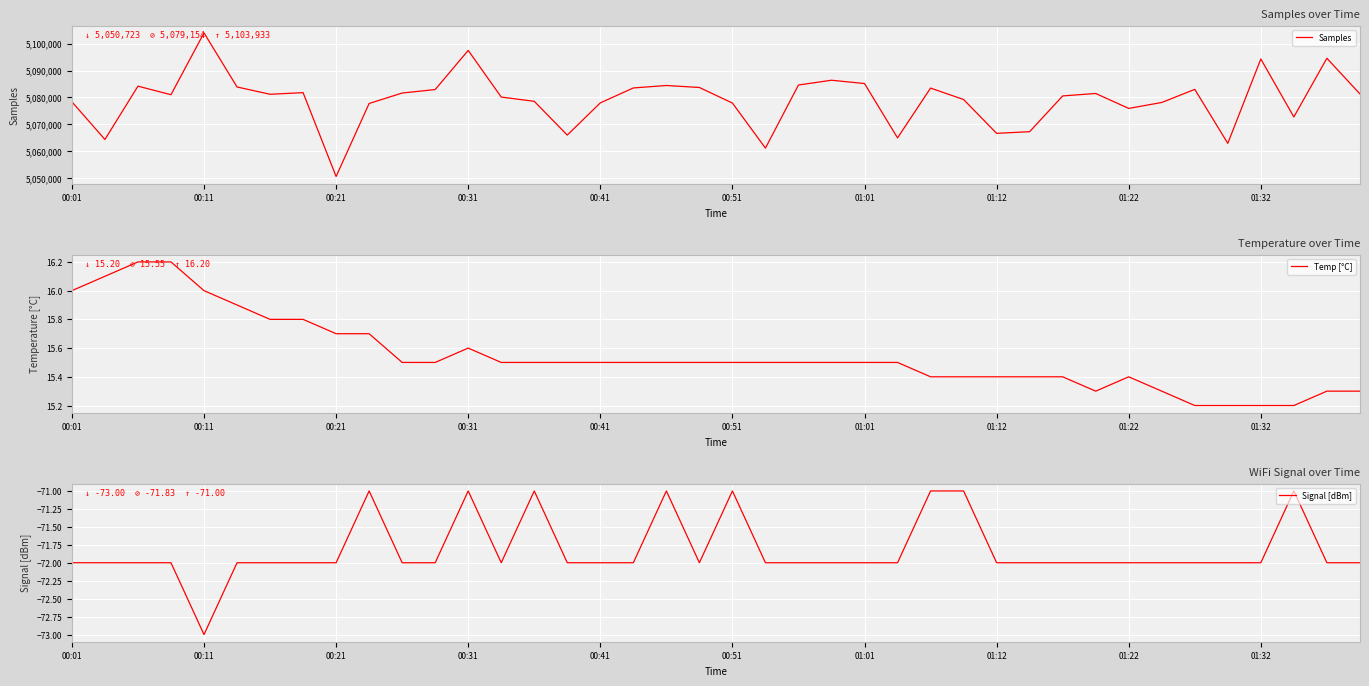

Is it true that Temp [°C] equals 6.5 at 00:31?

False